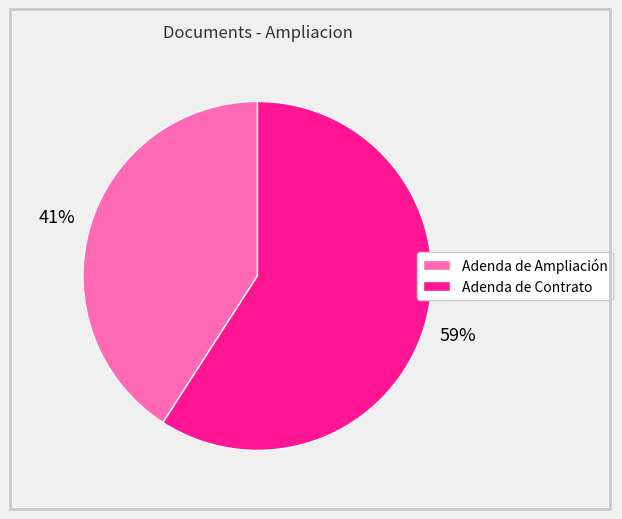

The Adenda de Contrato slice represents 45% of the pie. True or false?

False